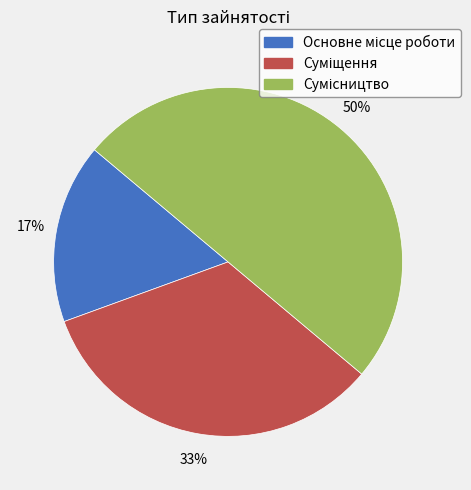

To the nearest percent, what is the difference between the largest and smallest slice percentages?

33%